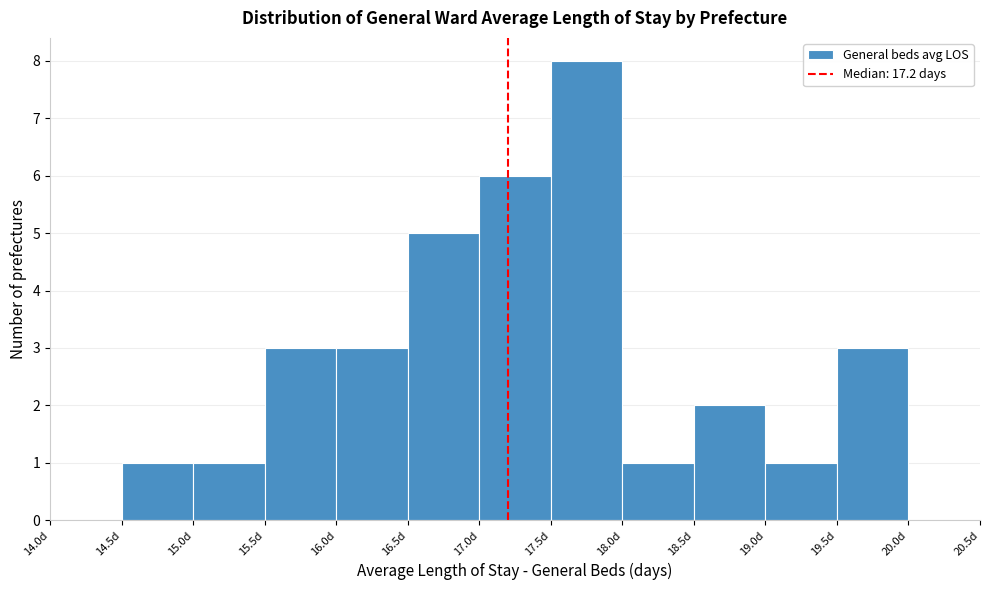

Reading left to right, list every bar in this chart as the range it spans on the x-axis followed by its height. The values are not printed on the chart, so give them approximately, as read against the axis.

14.0 to 14.5: 0
14.5 to 15.0: 1
15.0 to 15.5: 1
15.5 to 16.0: 3
16.0 to 16.5: 3
16.5 to 17.0: 5
17.0 to 17.5: 6
17.5 to 18.0: 8
18.0 to 18.5: 1
18.5 to 19.0: 2
19.0 to 19.5: 1
19.5 to 20.0: 3
20.0 to 20.5: 0